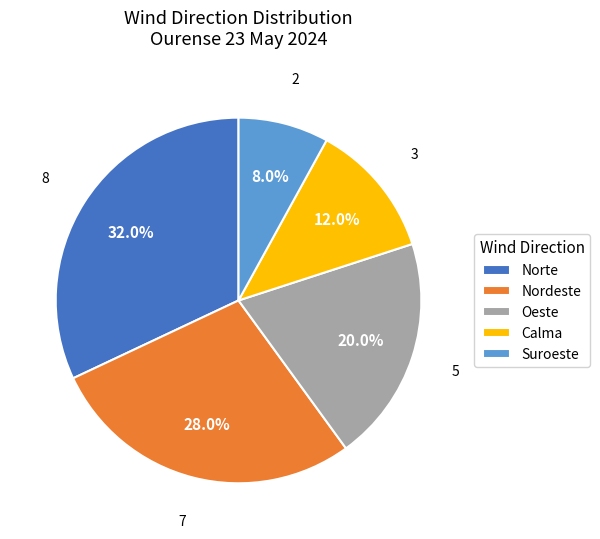

To the nearest percent, what percentage of the pie is Nordeste?

28%